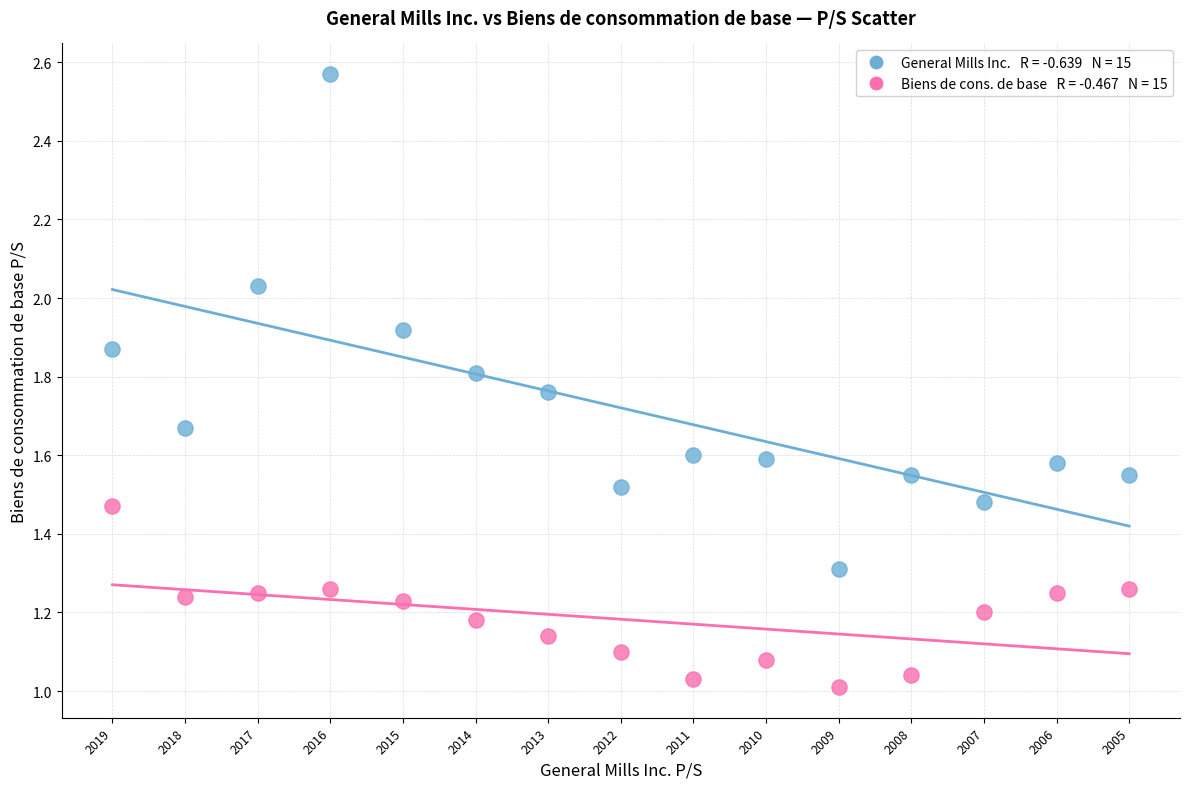

How many data points are displayed?

30